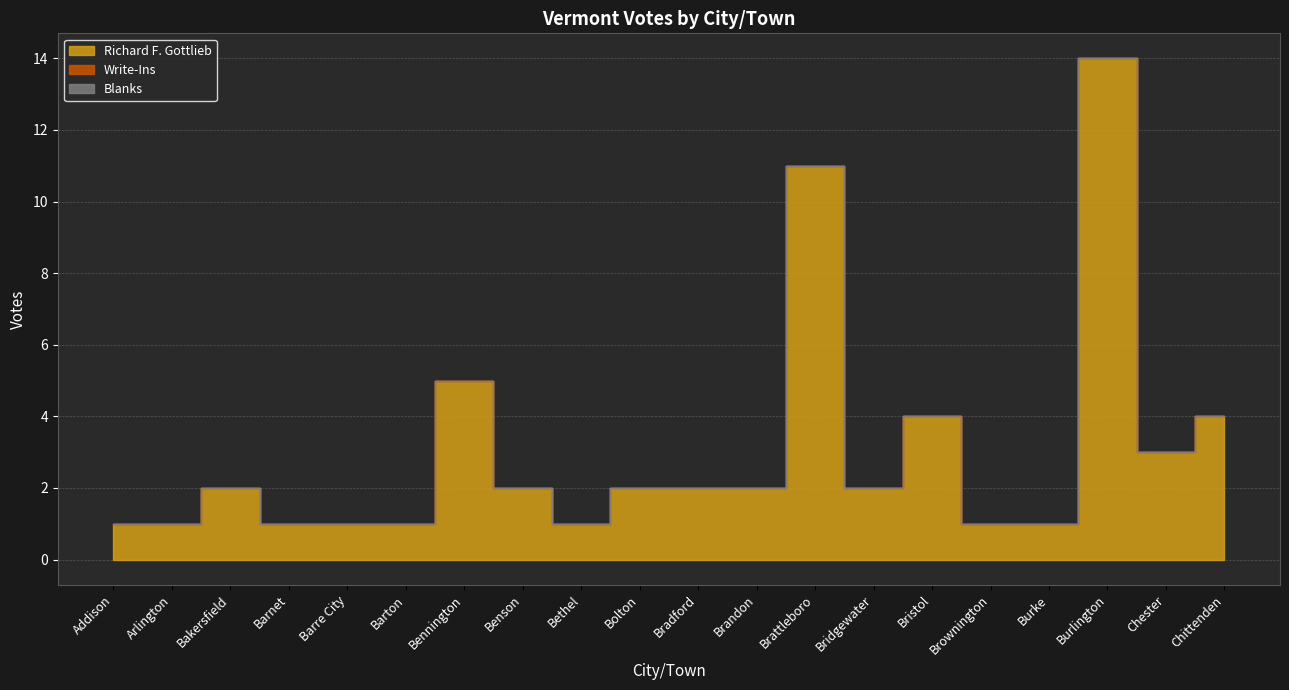

What are all the series names shown in the legend?

Richard F. Gottlieb, Write-Ins, Blanks